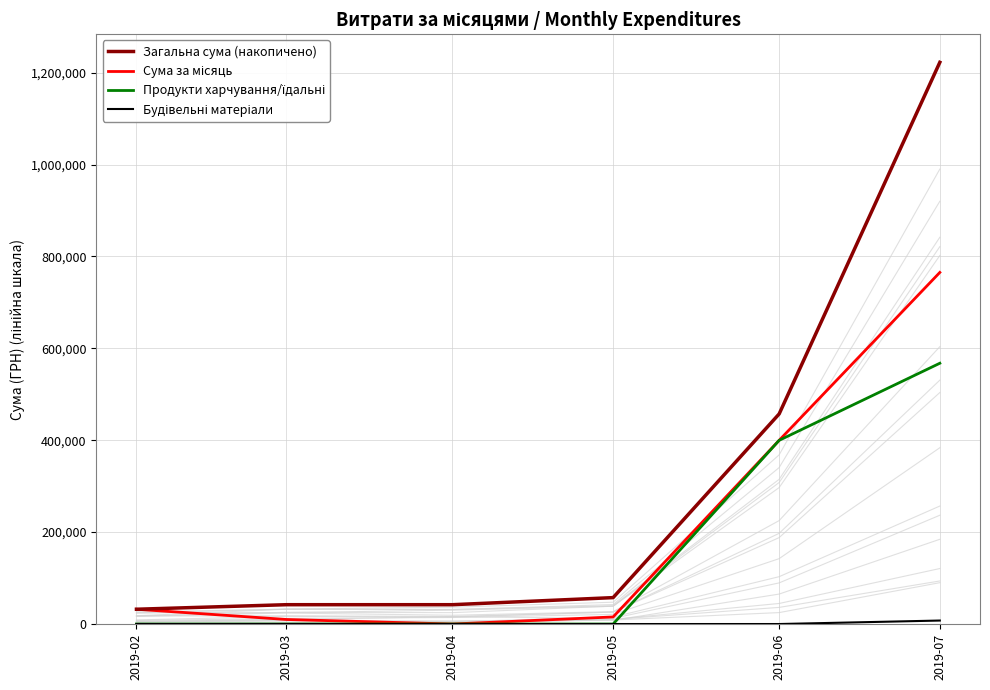

What is the sum of the Продукти харчування/їдальні values at 2019-06 and 2019-07?

967395.1